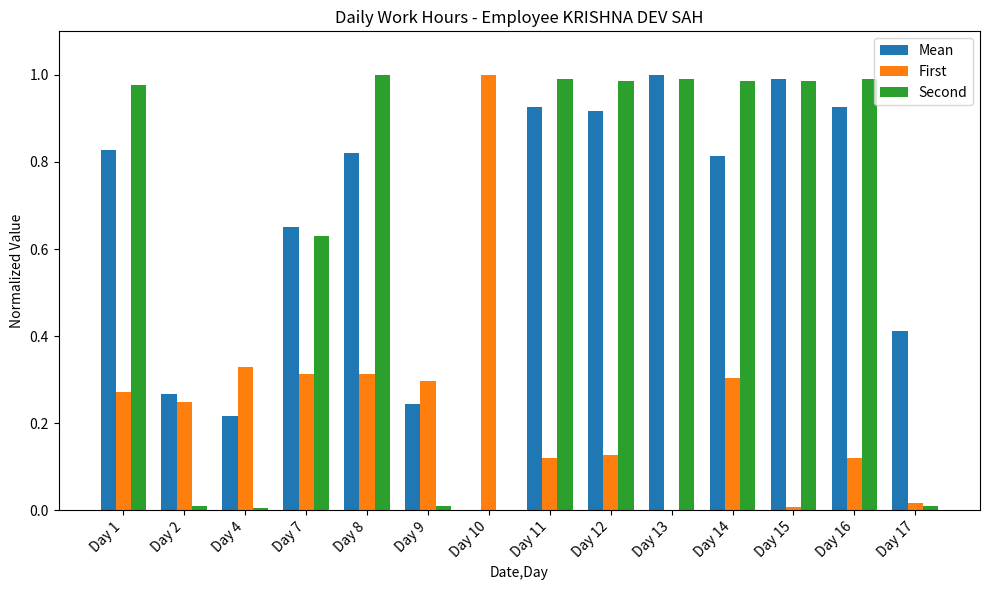

Is the value of First at Day 1 greater than the value of Second at Day 2?

Yes